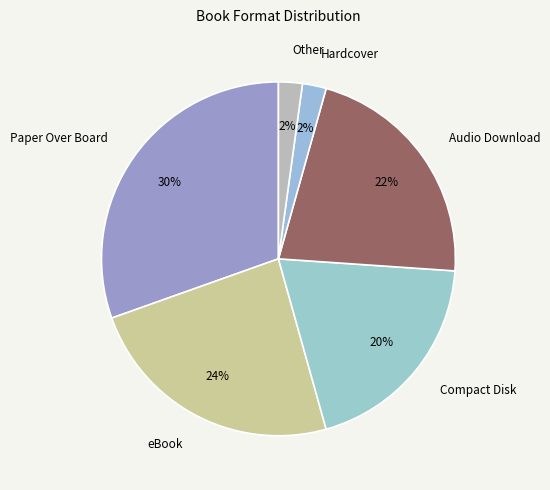

To the nearest percent, what is the difference between the largest and smallest slice percentages?

28%